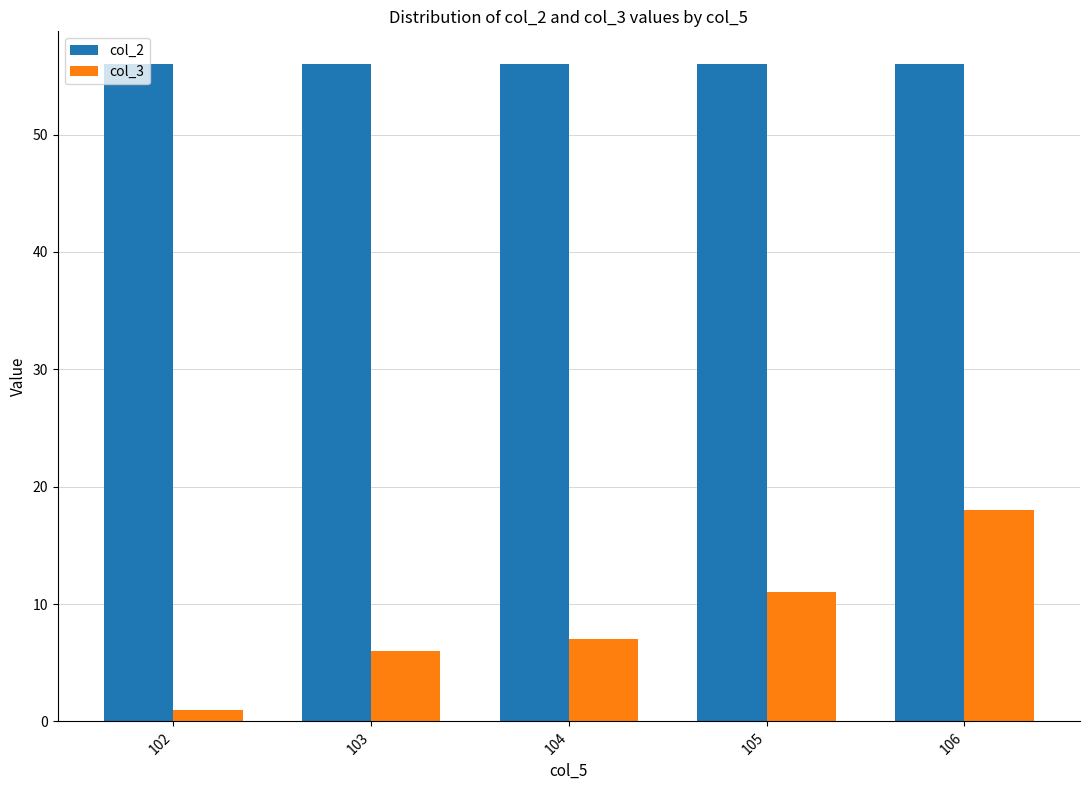

What is the lowest value of the col_2 series?

56